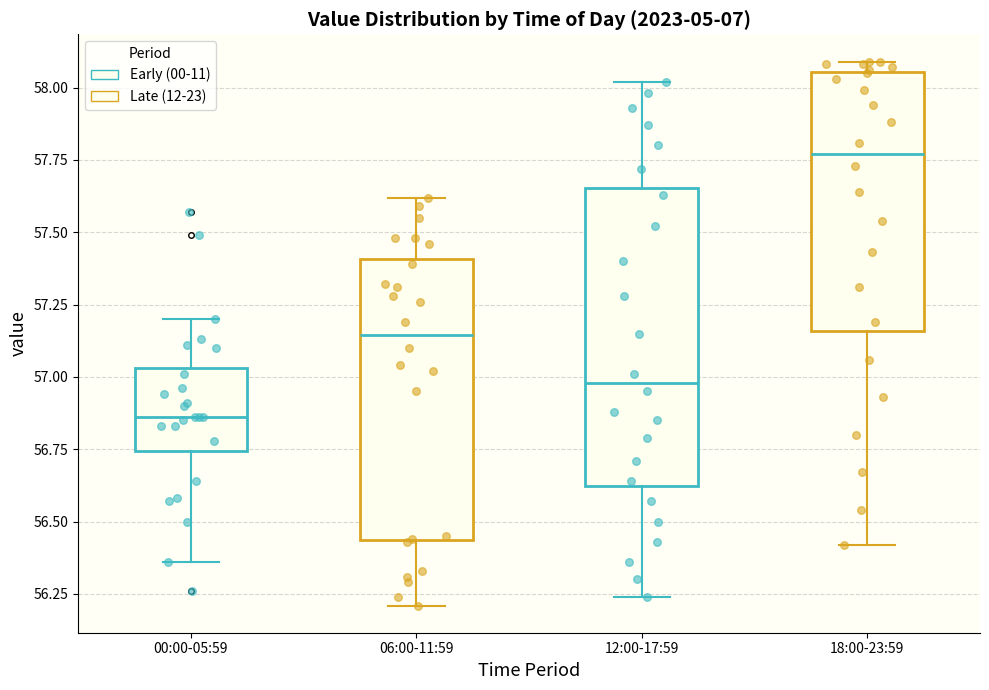

Reading left to right, read every box against the y-axis: the position of its median line, the range the box covers, and the ends of its whiskers. The values are not printed on the chart, so give them approximately, as read against the axis.

00:00-05:59: median 56.85, box 56.75 to 57.05, whiskers 56.35 to 57.20
06:00-11:59: median 57.15, box 56.45 to 57.40, whiskers 56.20 to 57.60
12:00-17:59: median 57.00, box 56.60 to 57.65, whiskers 56.25 to 58.00
18:00-23:59: median 57.75, box 57.15 to 58.05, whiskers 56.40 to 58.10